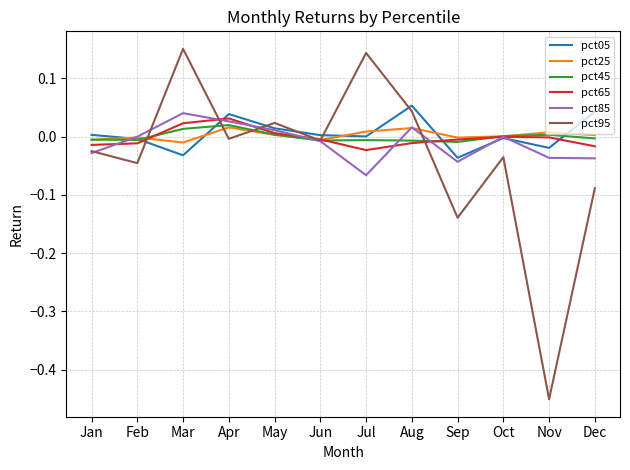

Between May and Nov, which series saw the biggest shift?

pct95